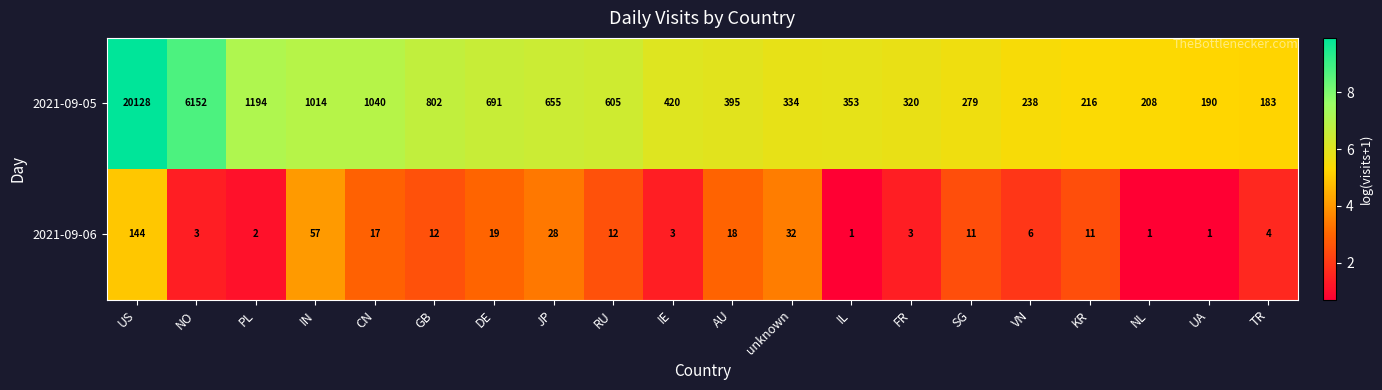

What is the sum of the 2021-09-06 values at RU and VN?

18